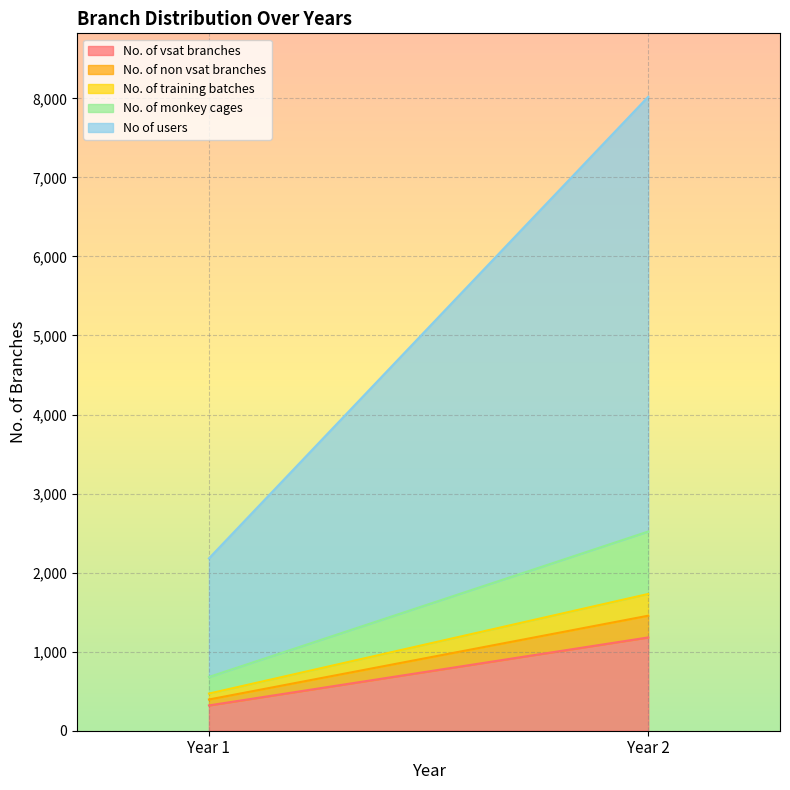

What value does the No of users series have at Year 2?

5500